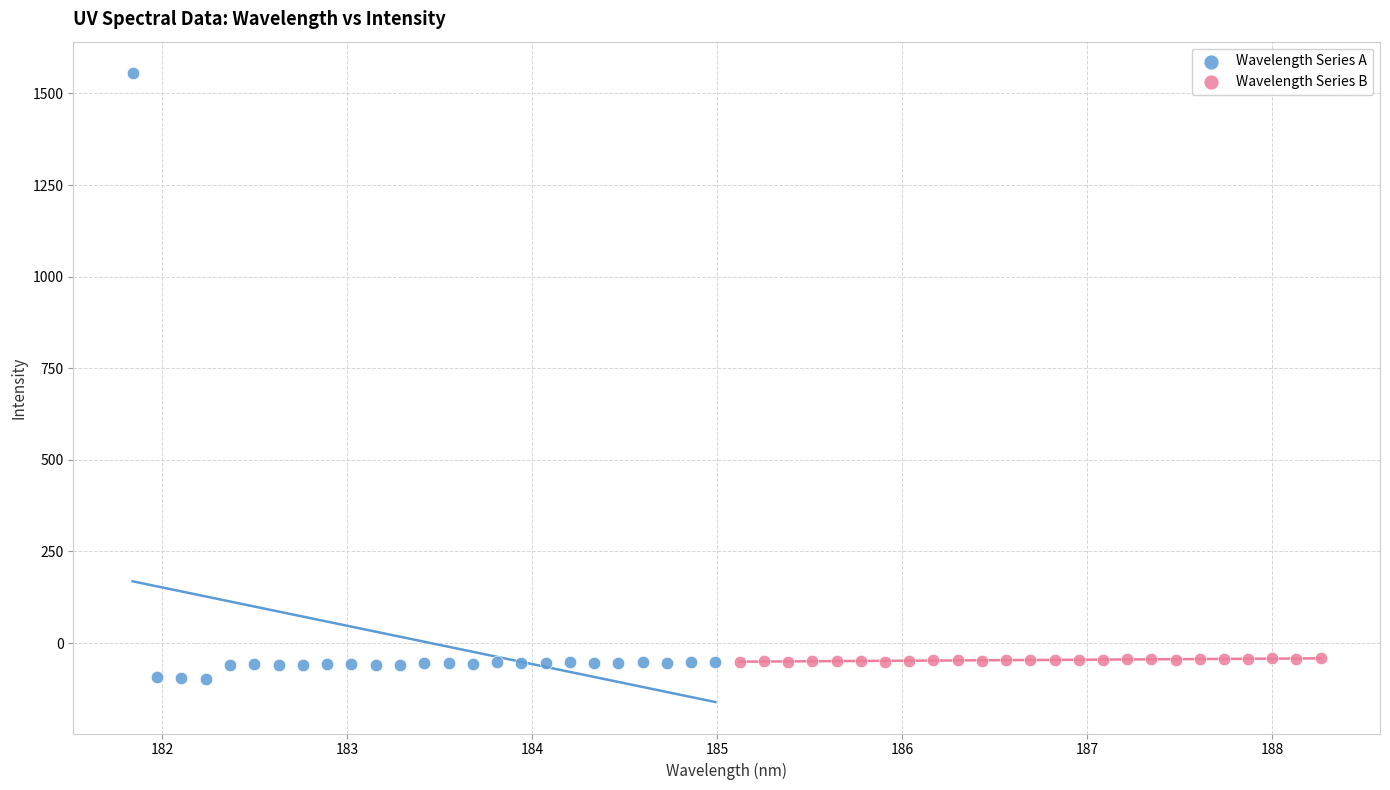

Which series contains the highest Y value?

Wavelength Series A